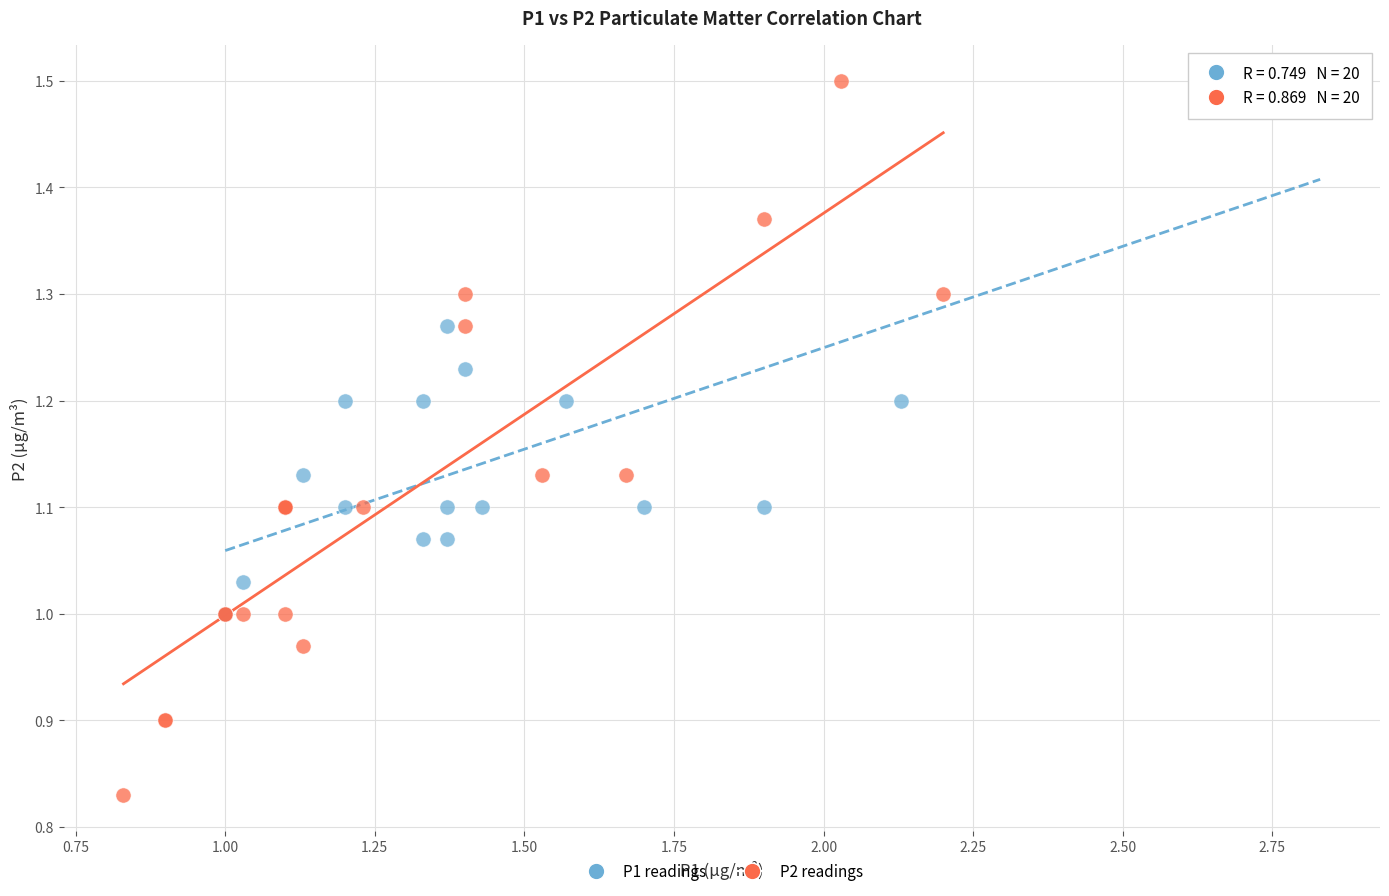

Which series contains the lowest Y value?

P2 readings